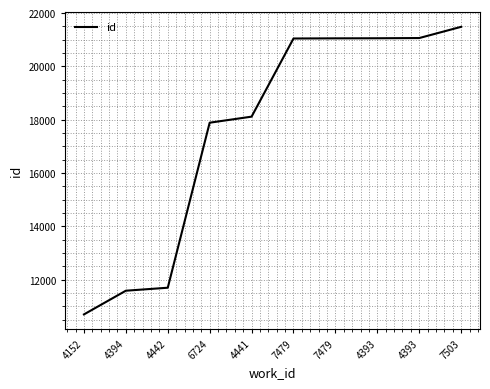

Rank the categories by value from highest to lowest.

7503, 4393, 4393, 7479, 7479, 4441, 6724, 4442, 4394, 4152